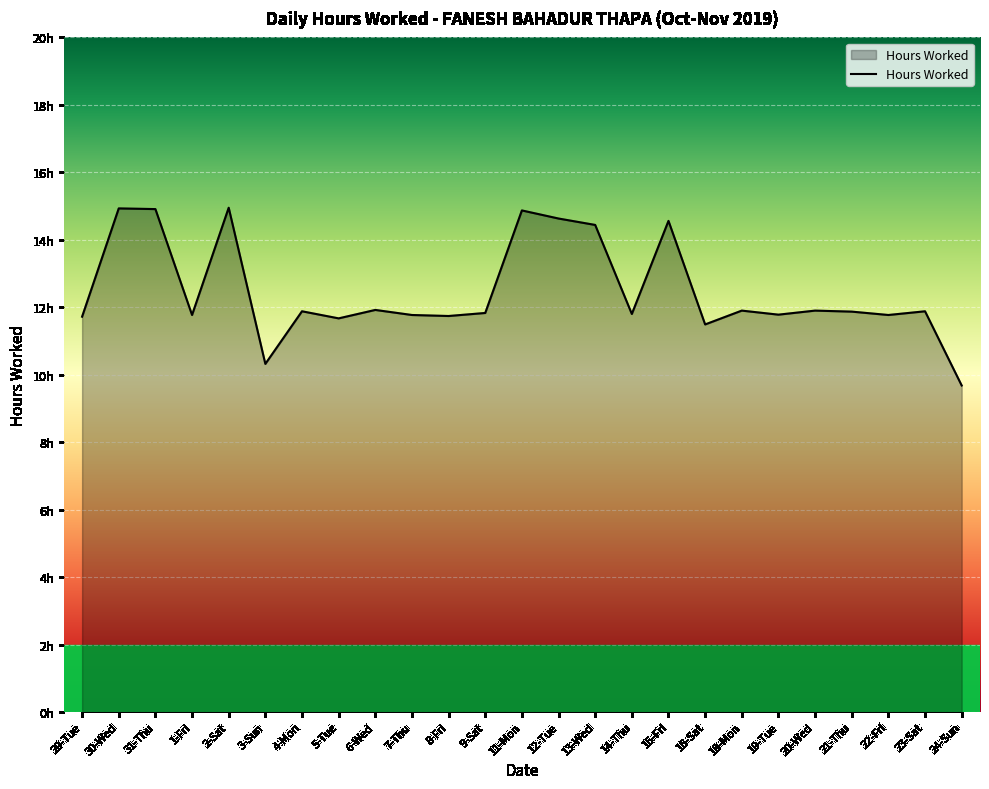

What is the sum of all values?

312.0